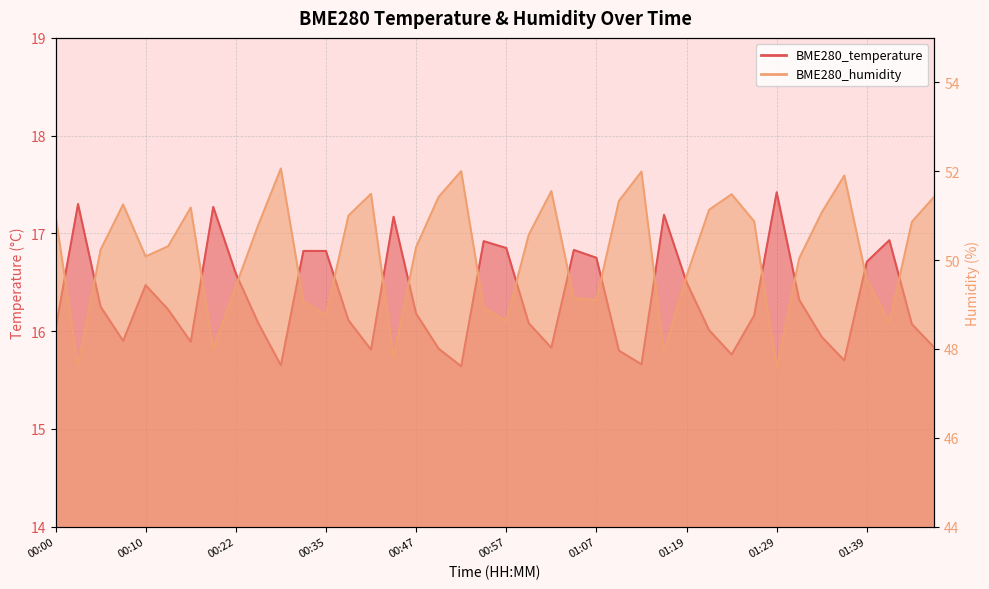

True or false: BME280_humidity and BME280_temperature intersect in this chart.

False